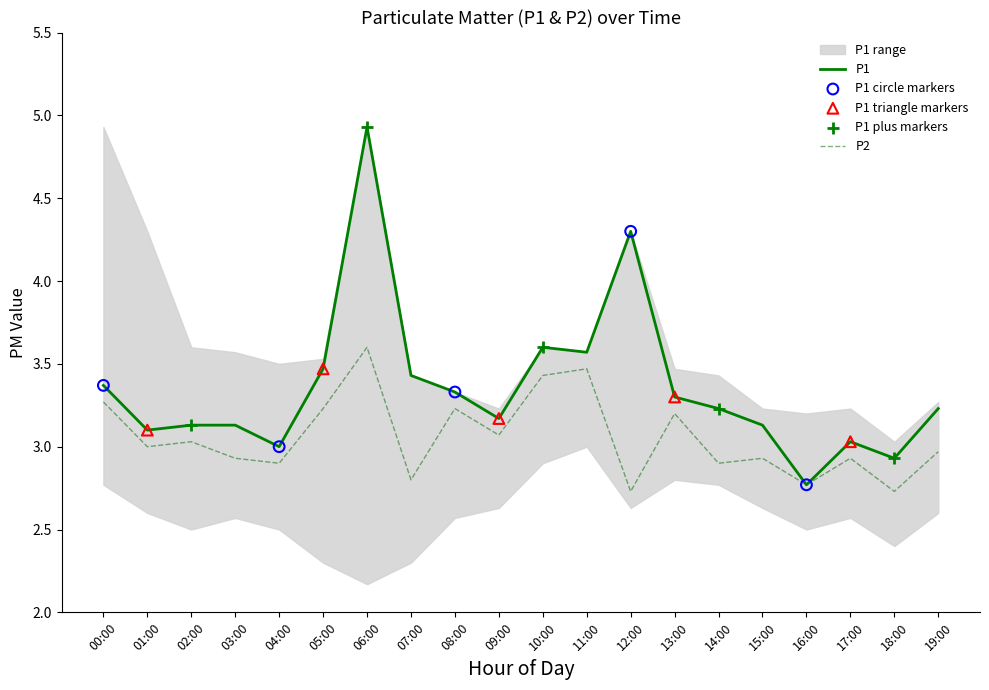

Which series has the widest spread of Y values?

P1